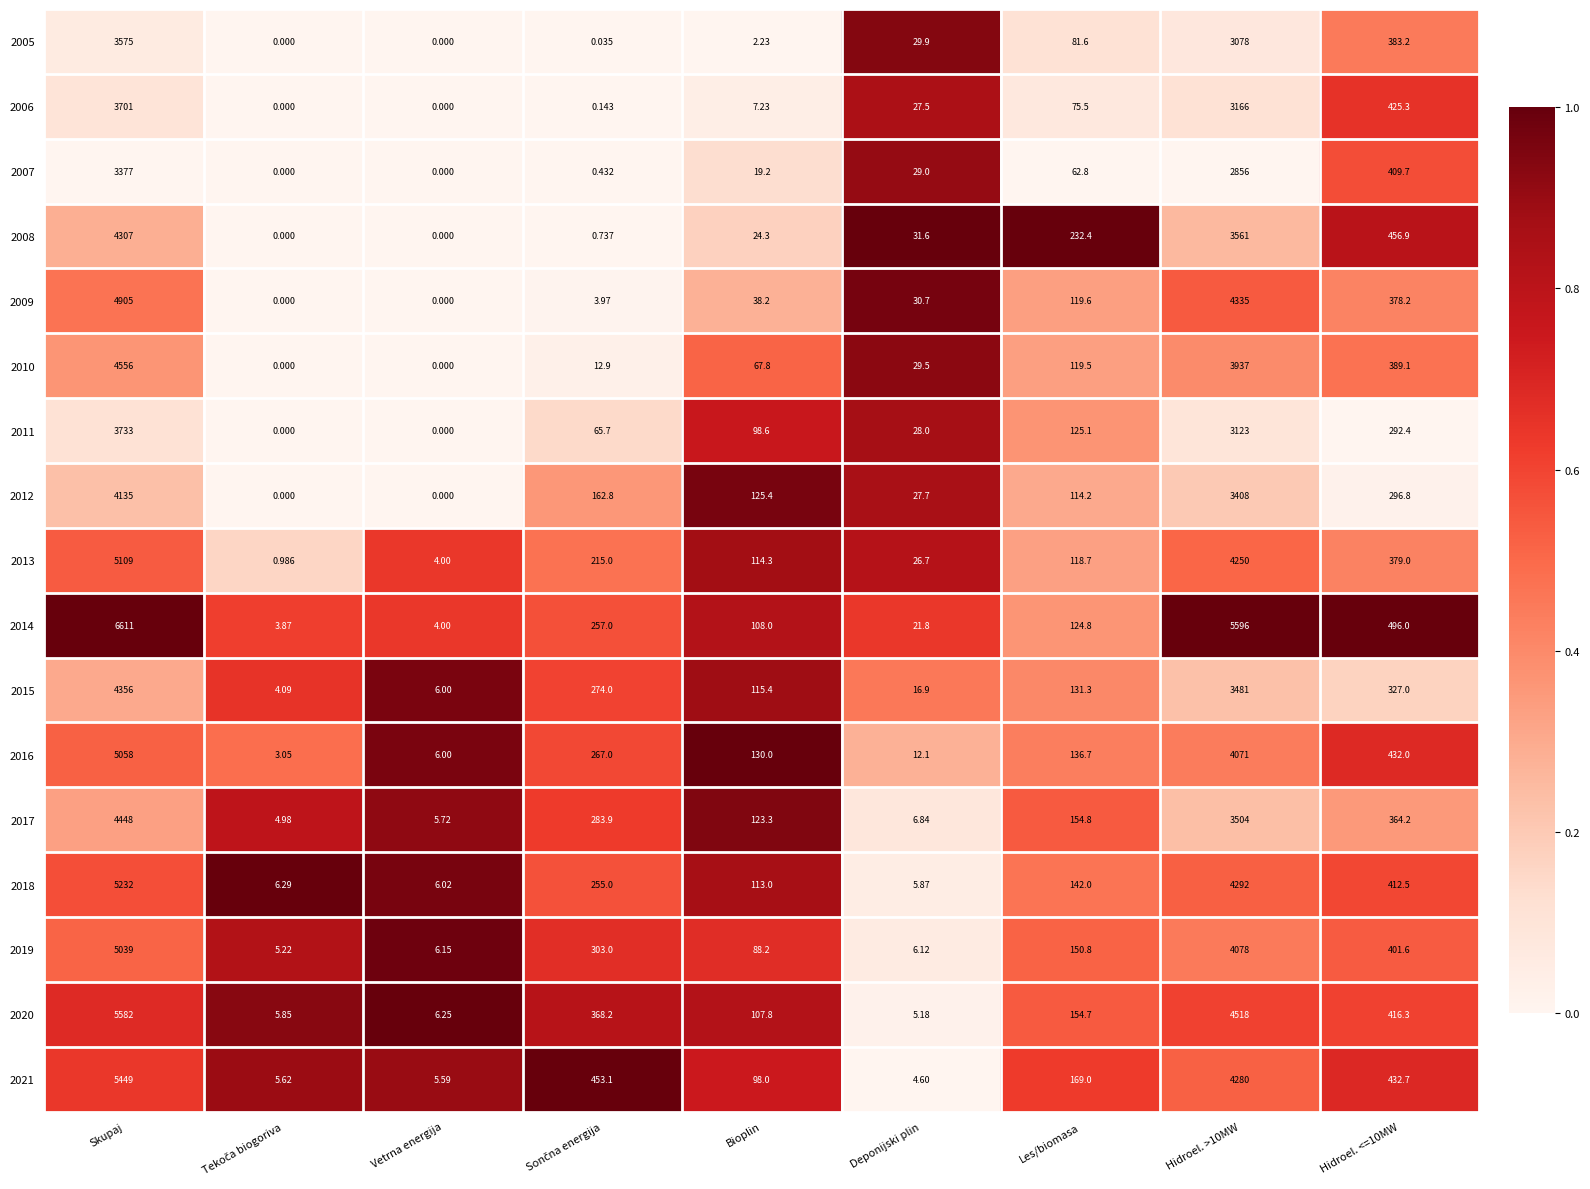

At which category is the sum across all series the highest?

Skupaj